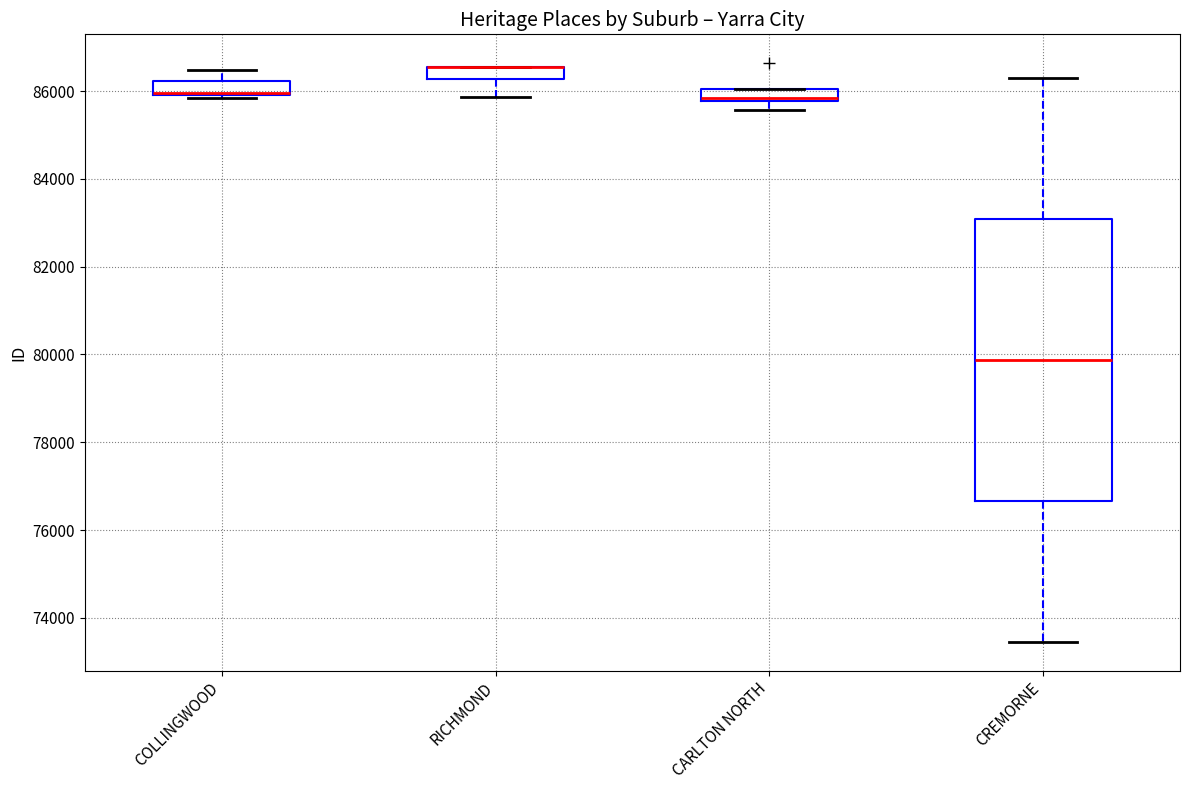

Where is the lower edge of the box for CREMORNE on the y-axis? The values are not printed on the chart, so give them approximately, as read against the axis.

76600